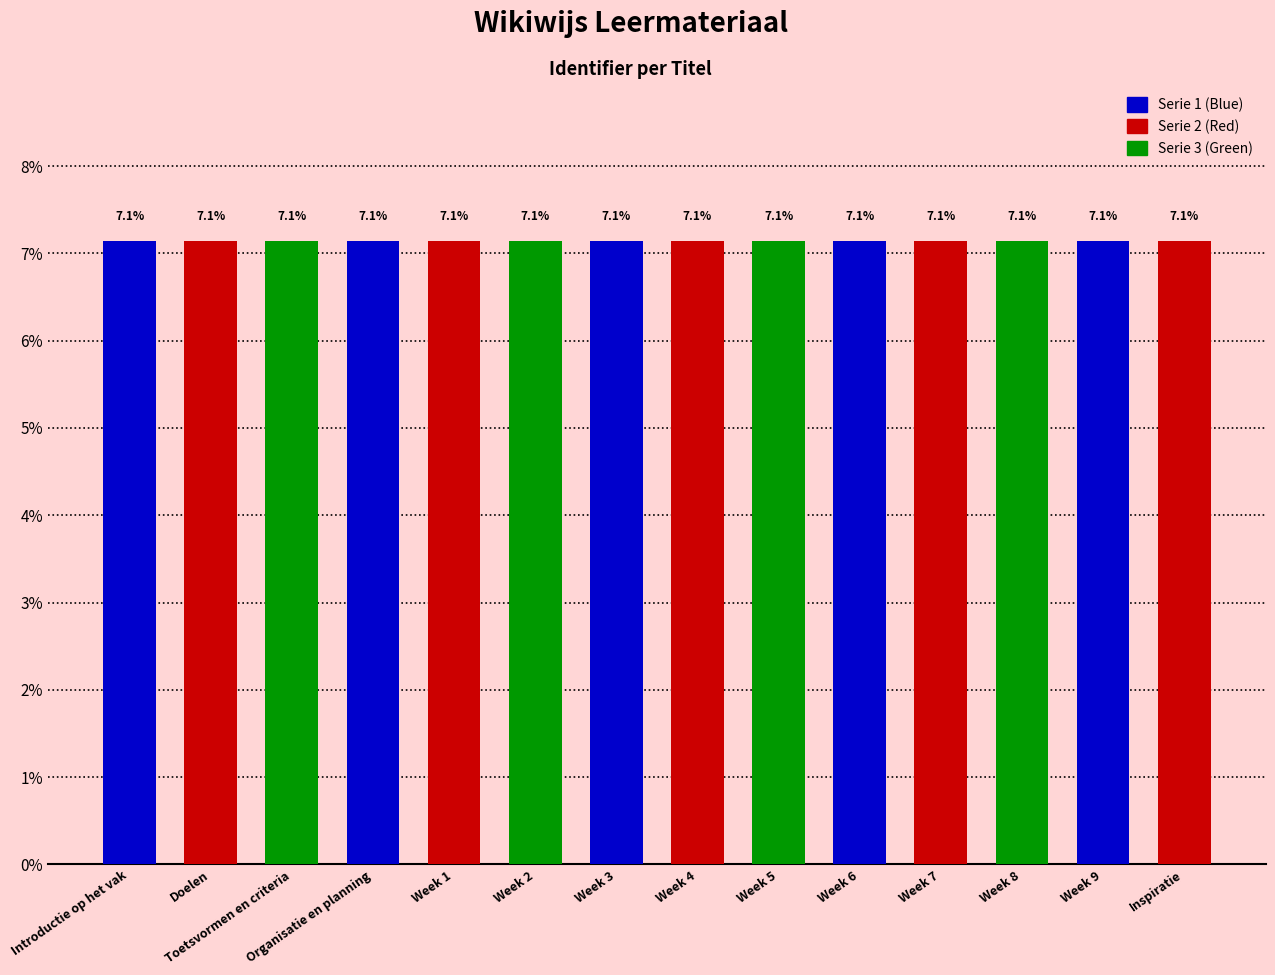

The chart shows a value of 9.7 at Week 5. True or false?

False